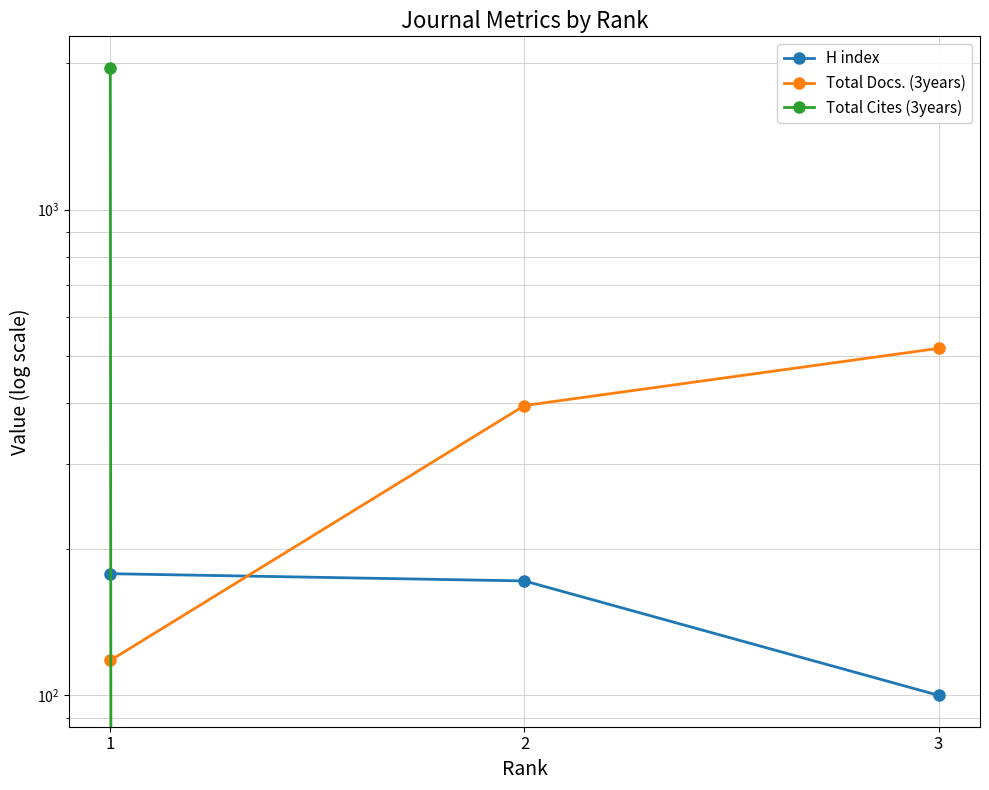

Is the value of Total Cites (3years) at 3 greater than the value of H index at 3?

No